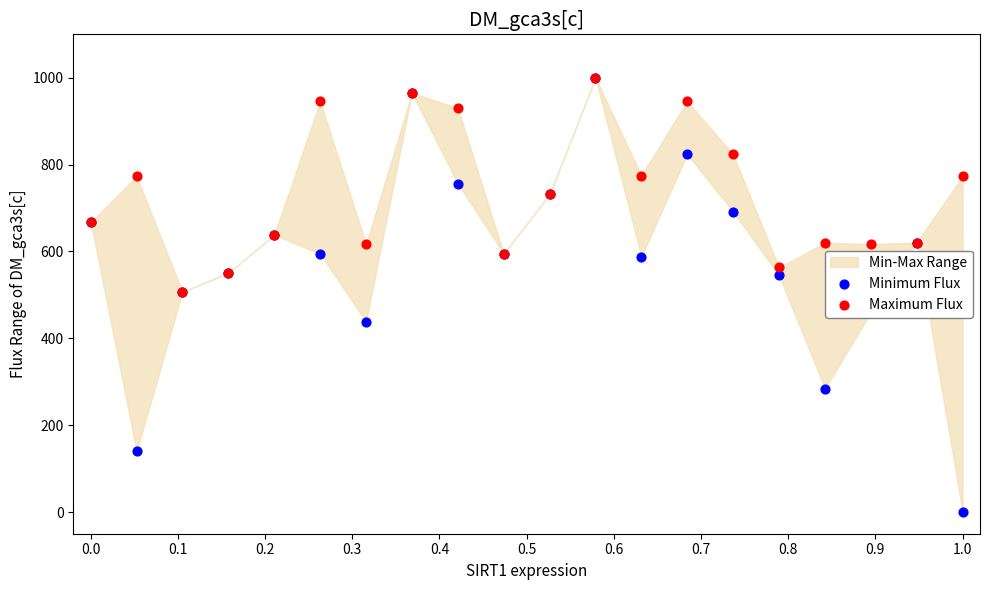

Which series has the largest Y range (max minus min)?

Minimum Flux